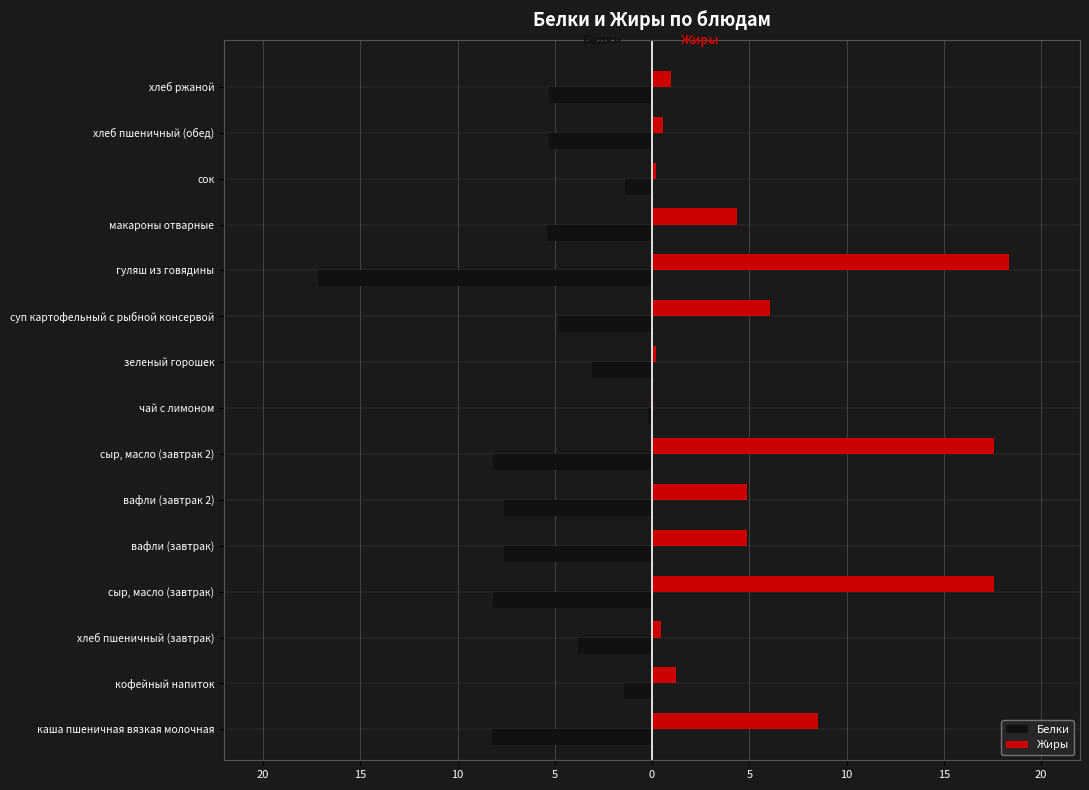

What are all the series names shown in the legend?

Белки, Жиры